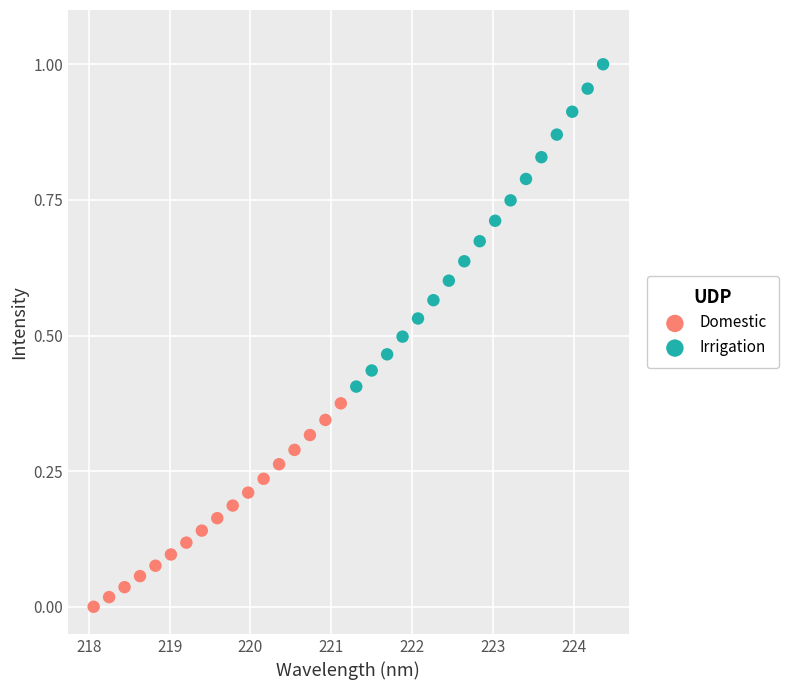

Which series reaches the minimum Y coordinate?

Domestic